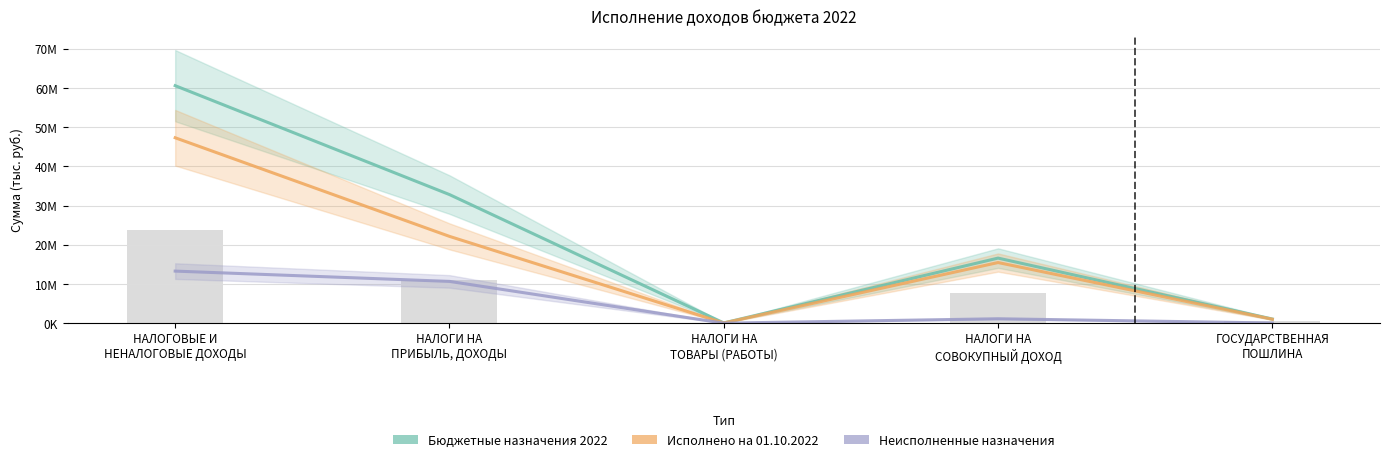

The value of Бюджетные назначения 2022 at НАЛОГИ НА
СОВОКУПНЫЙ ДОХОД is 9830890.0. True or false?

False